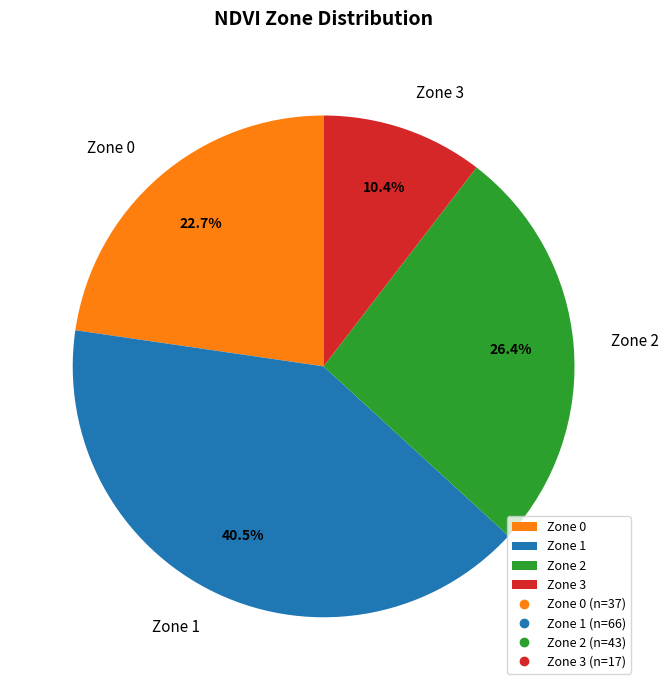

Is the sum of Zone 2 and Zone 1 greater than half?

Yes